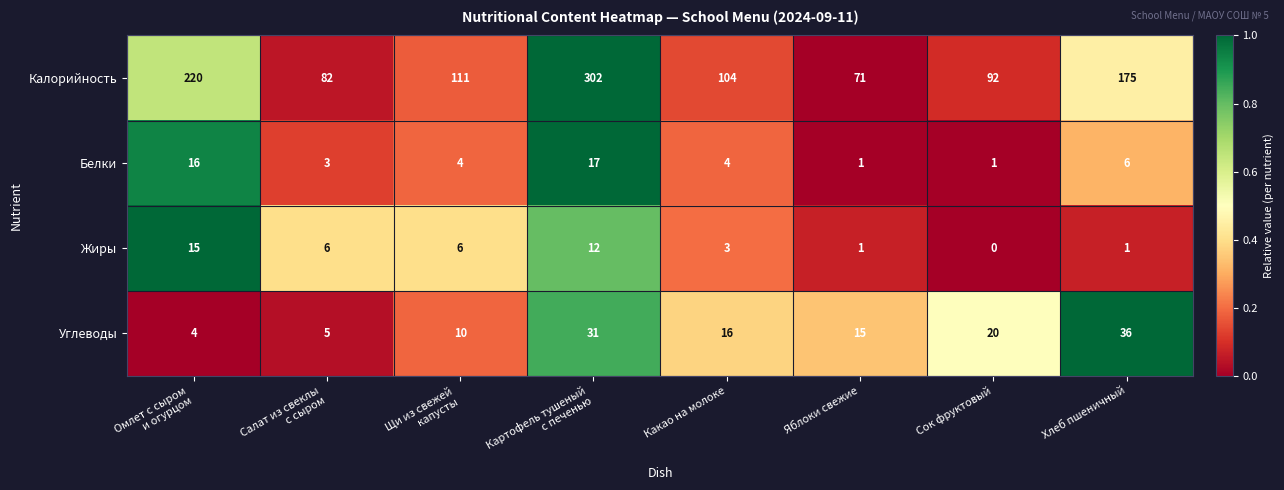

At which category does the chart reach its peak across all series?

Картофель тушеный
с печенью